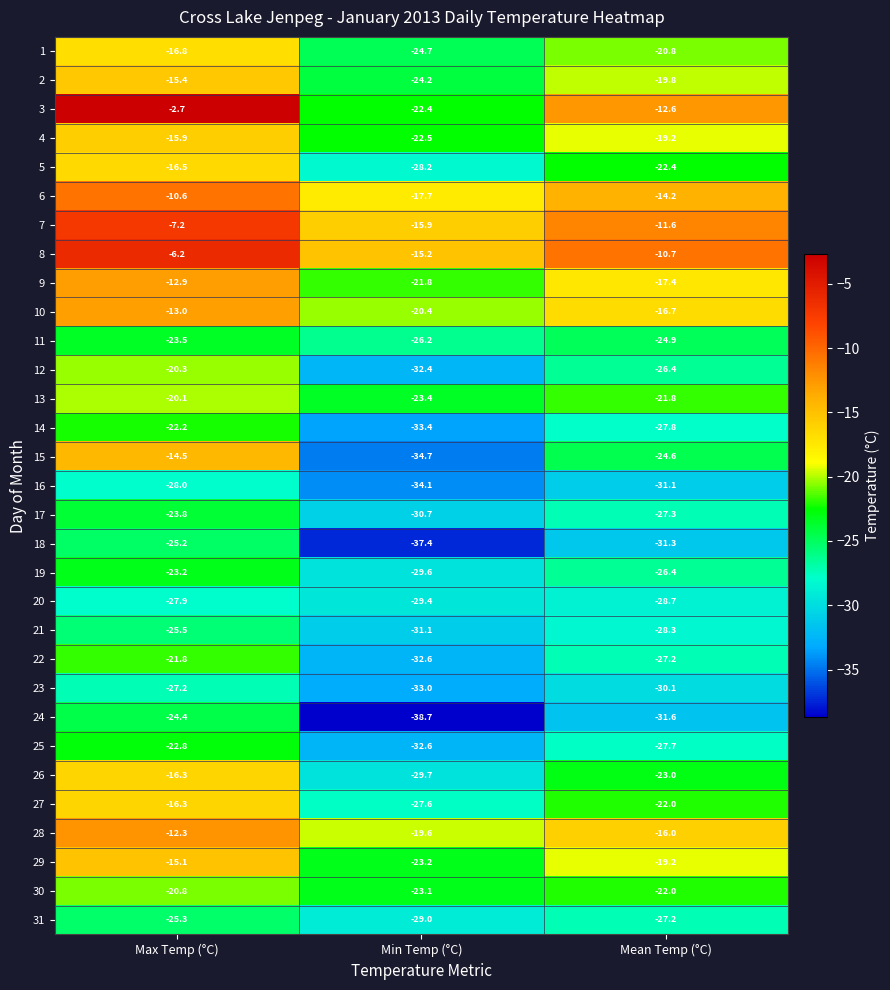

At which category is the sum across all series the highest?

Max Temp (°C)